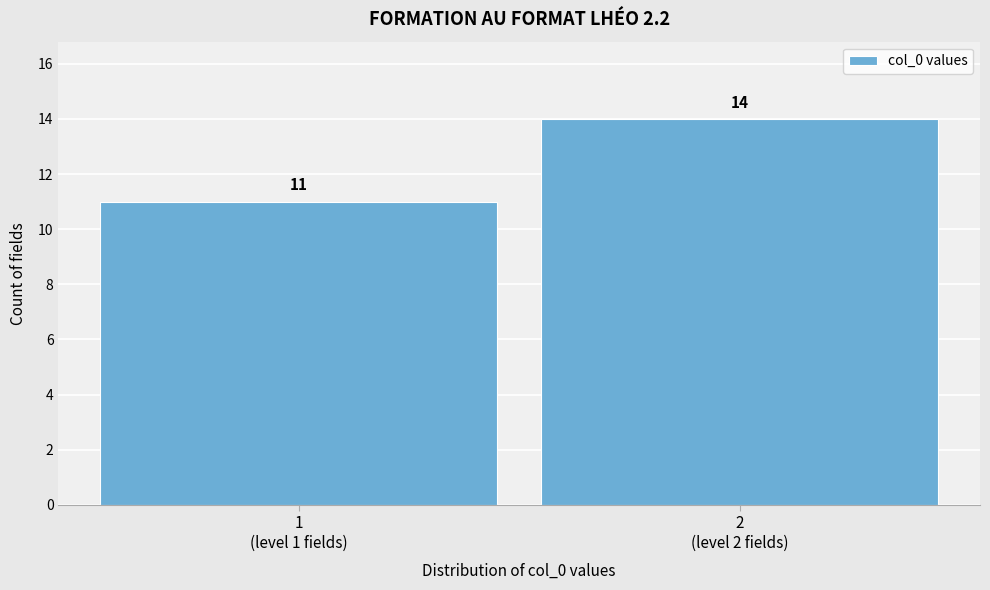

Reading left to right, extract all data points from this chart.

11	14